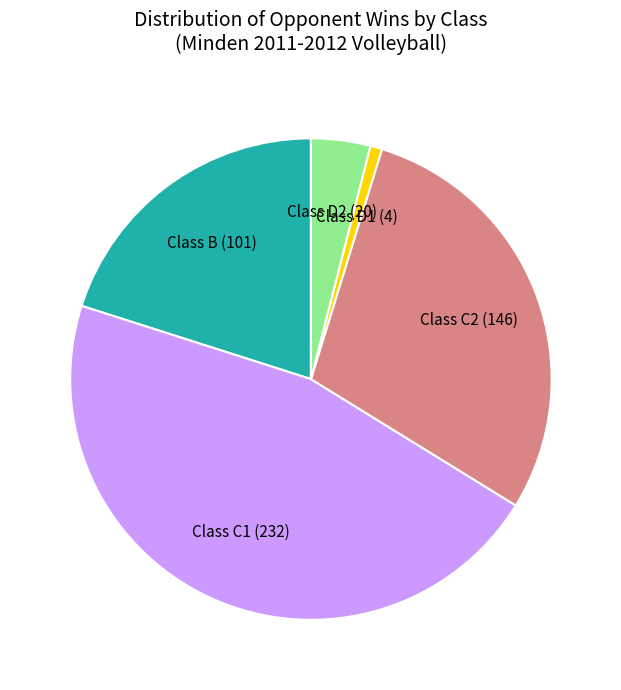

Does any single category account for the majority?

No